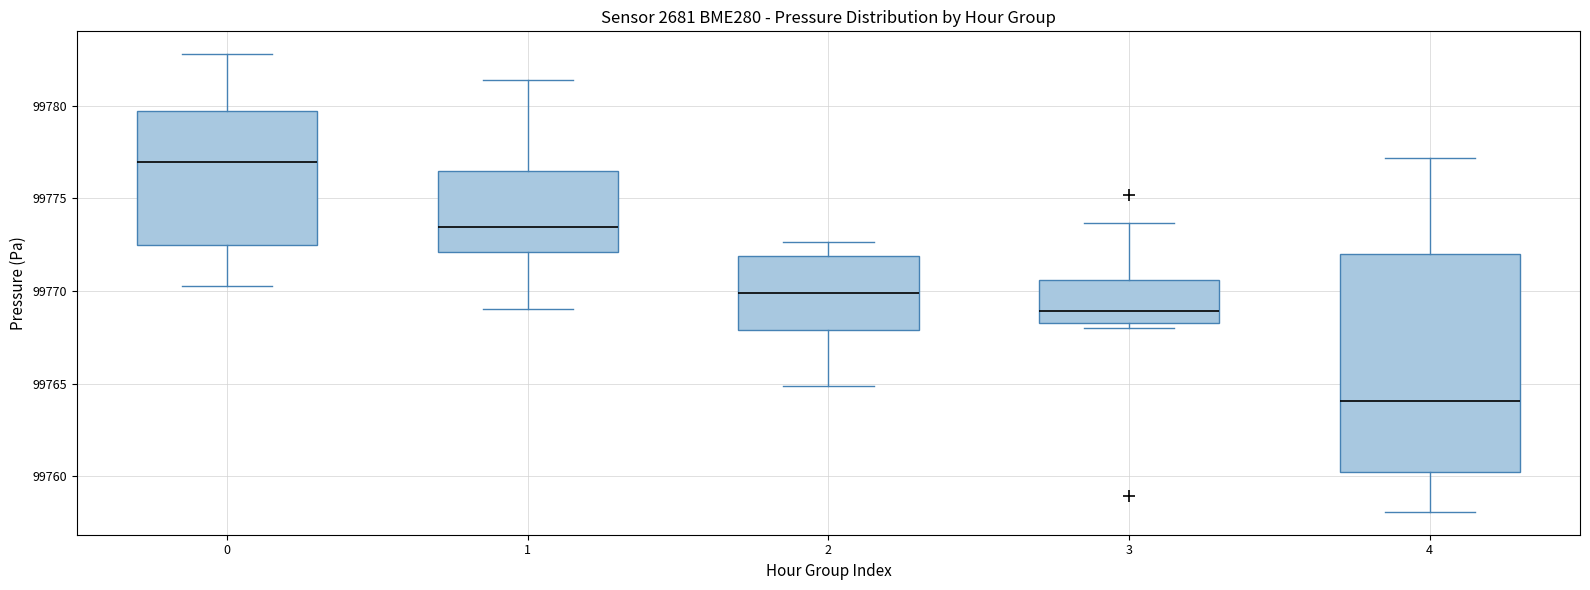

Reading left to right, transcribe this box plot: for each box, give where its median line is, the range the box spans, and where its two whiskers end, as read against the y-axis. The values are not printed on the chart, so give them approximately, as read against the axis.

0: median 99777.0, box 99772.5 to 99779.5, whiskers 99770.5 to 99783.0
1: median 99773.5, box 99772.0 to 99776.5, whiskers 99769.0 to 99781.5
2: median 99770.0, box 99768.0 to 99772.0, whiskers 99765.0 to 99772.5
3: median 99769.0, box 99768.5 to 99770.5, whiskers 99768.0 to 99773.5
4: median 99764.0, box 99760.0 to 99772.0, whiskers 99758.0 to 99777.0